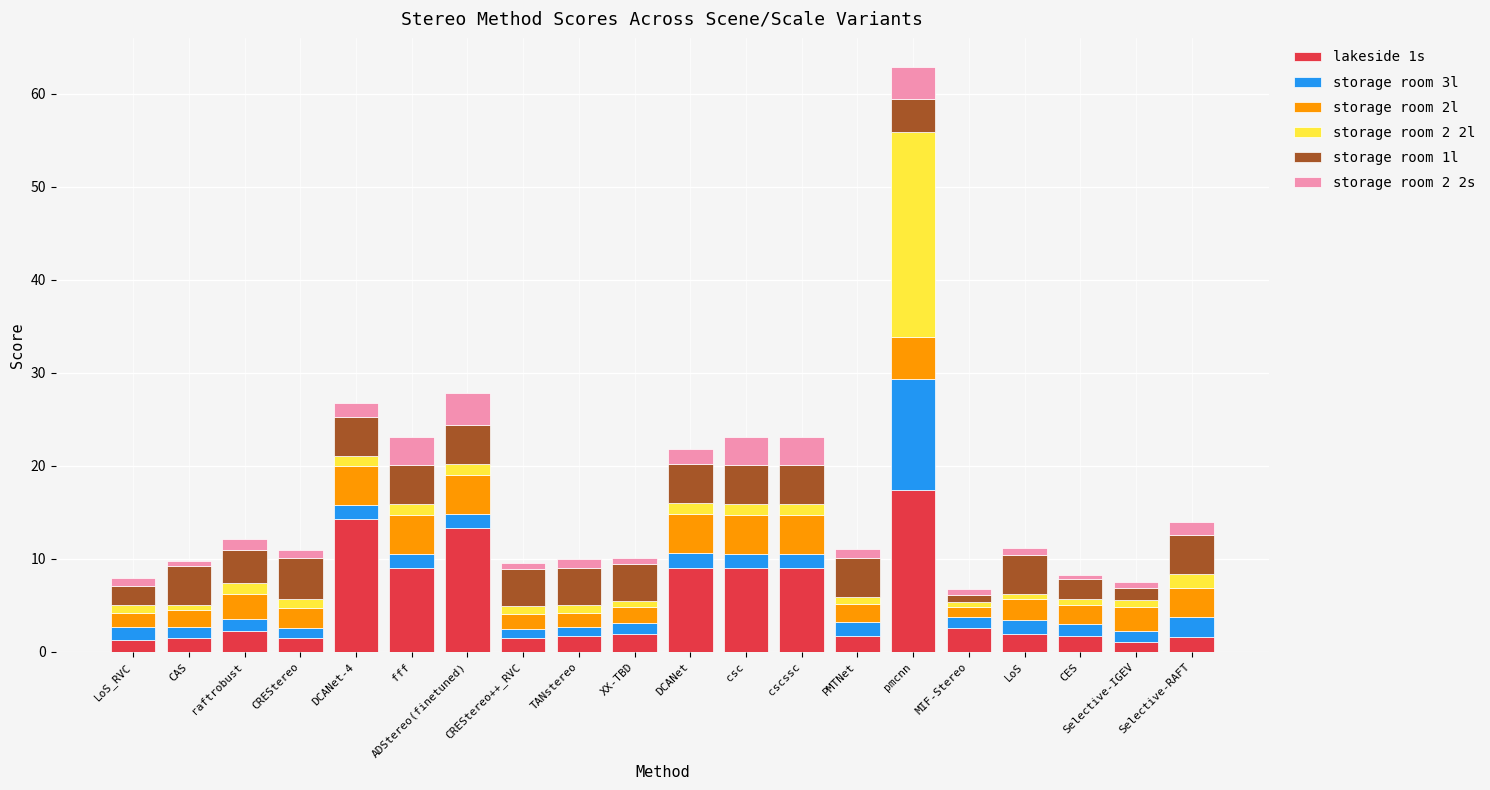

The lakeside 1s series shows 1.7 at TANstereo. True or false?

True